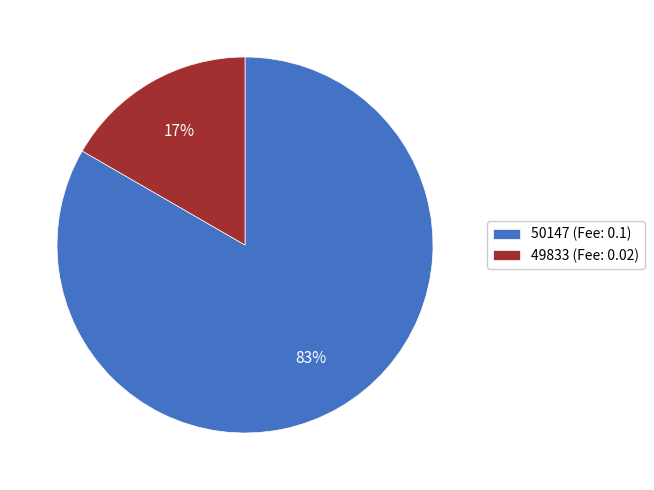

Is the sum of 50147 (Fee: 0.1) and 49833 (Fee: 0.02) greater than half?

Yes